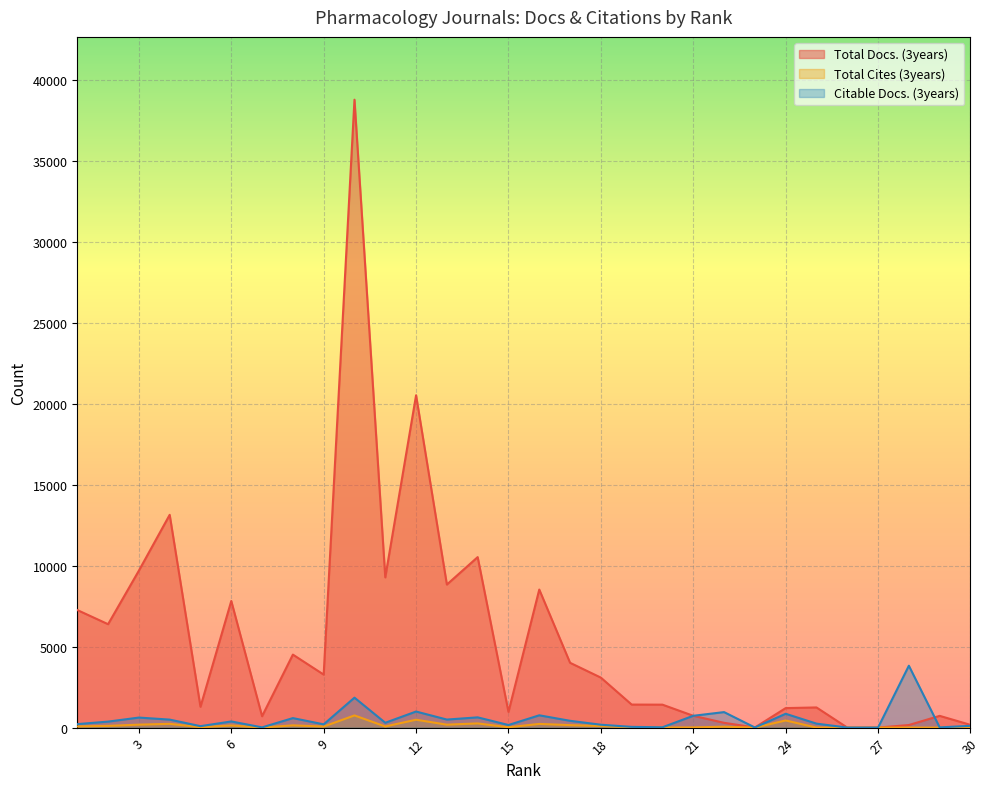

What is the total value across all series at 6?

8343